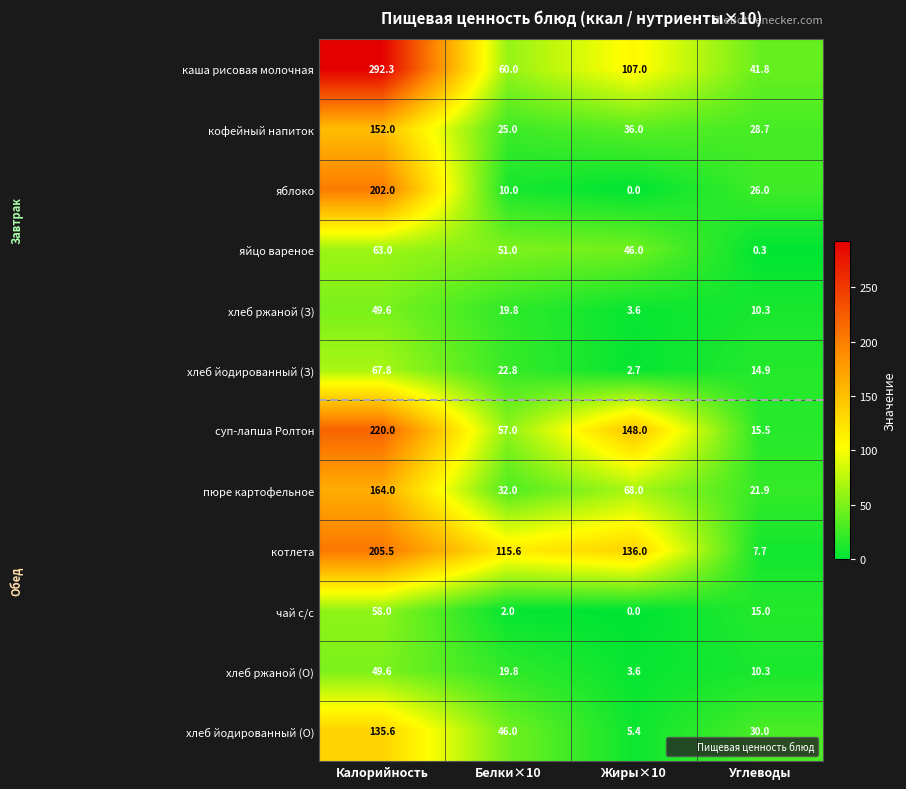

At which label does хлеб ржаной (З) reach its minimum?

Жиры×10